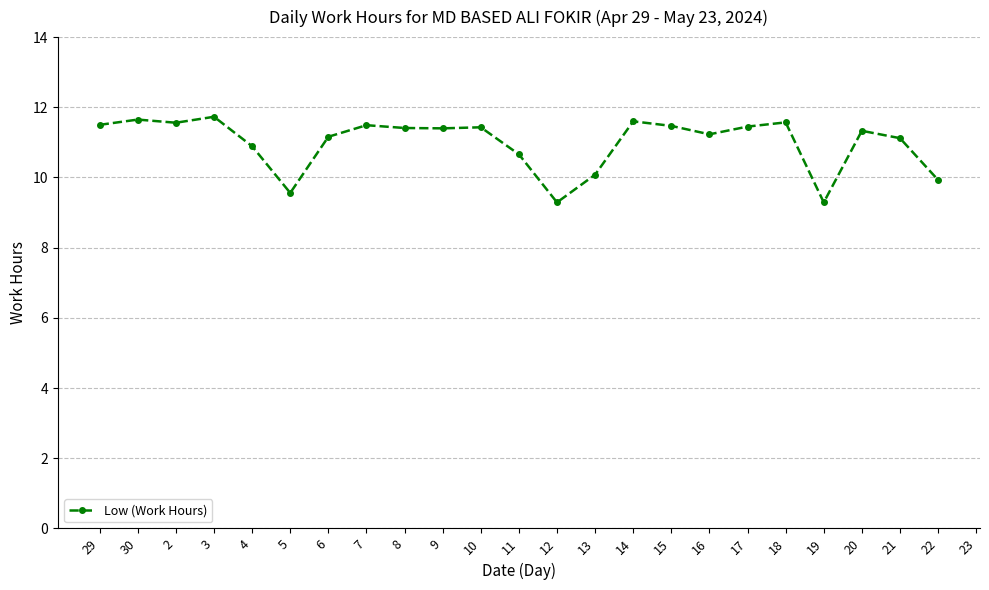

What is the difference between the maximum and minimum values?

2.4